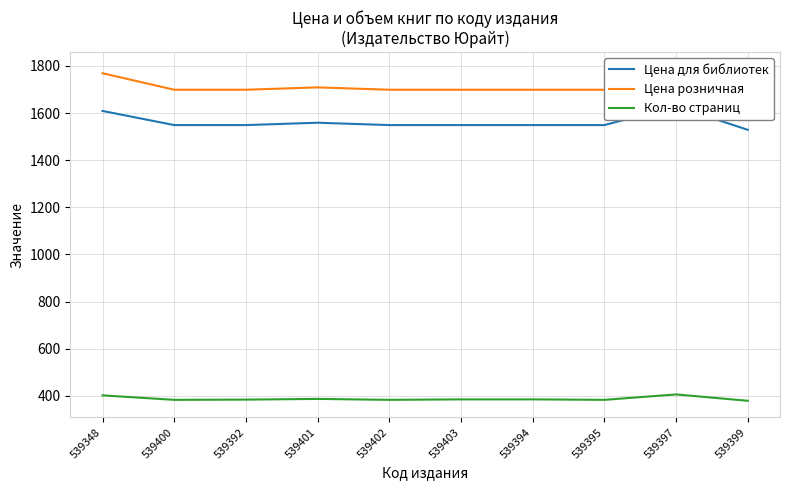

What position from the left is 539403?

6